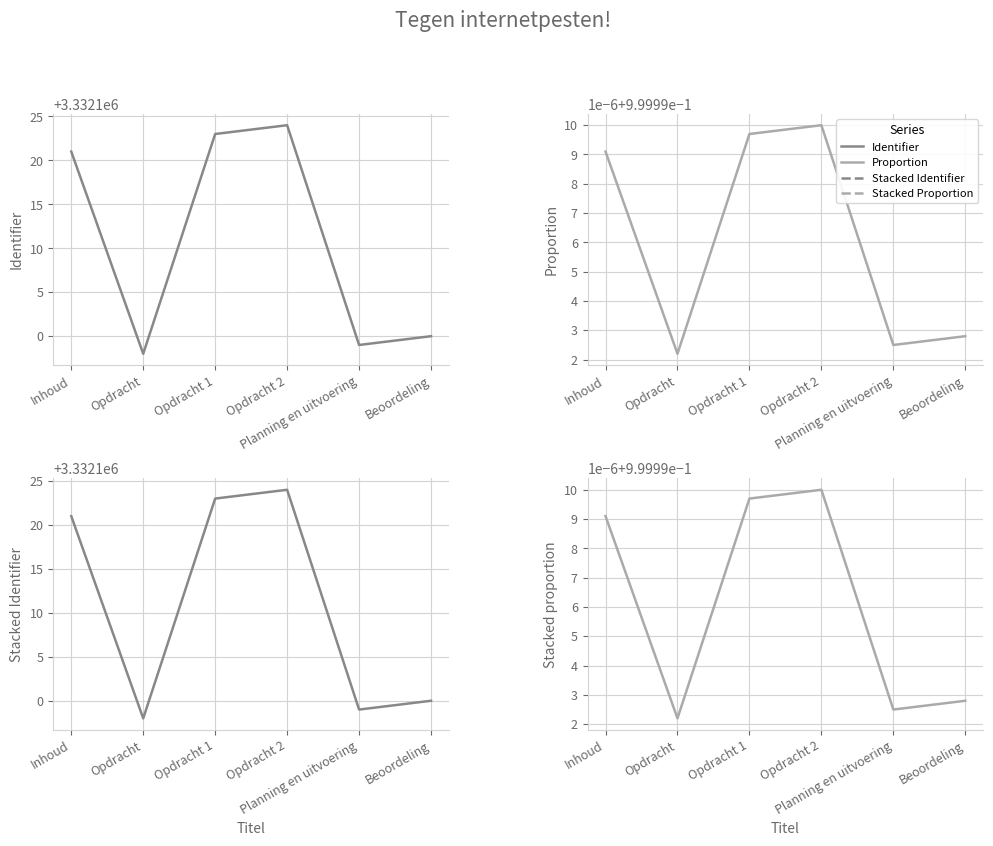

Between Opdracht 2 and Planning en uitvoering, which is larger?

Opdracht 2